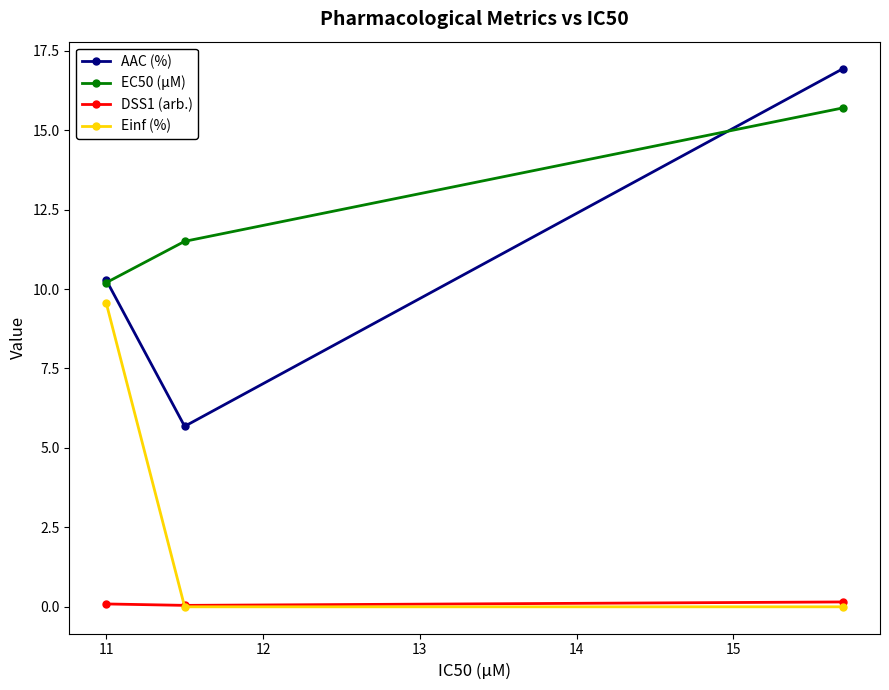

List the series in order of their peak value, highest first.

AAC (%), EC50 (µM), Einf (%), DSS1 (arb.)